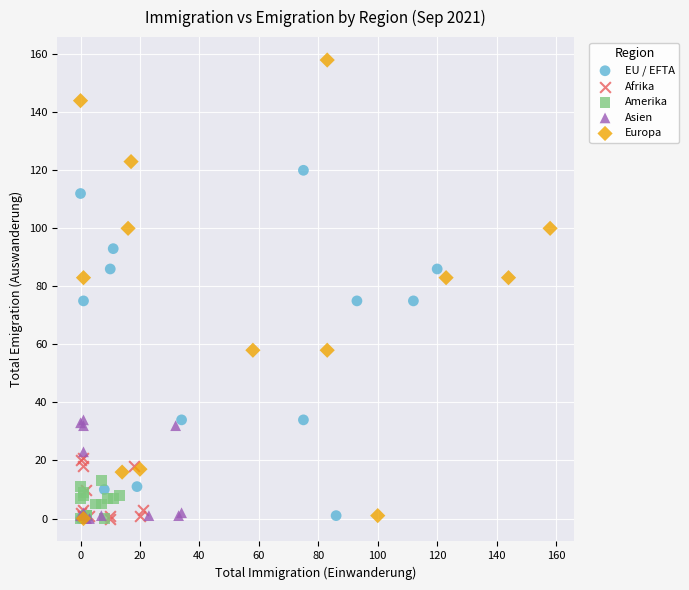

Which series has the largest Y range (max minus min)?

Europa